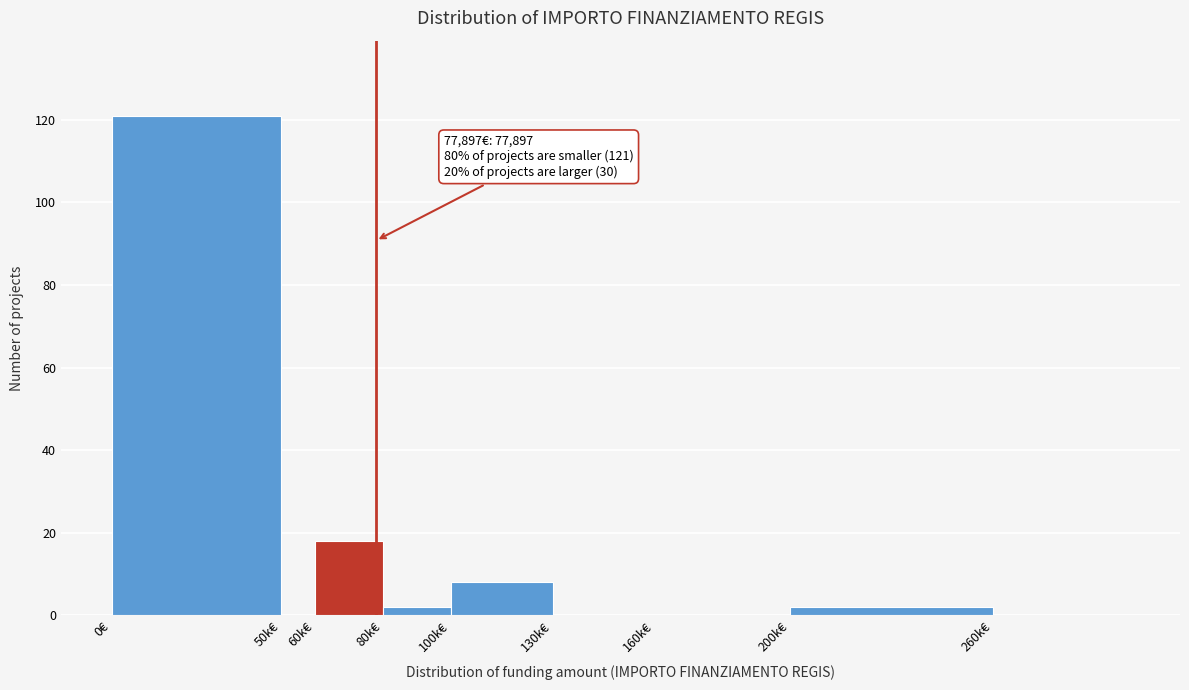

Reading left to right, what are all the values shown in this chart?

0€=121	50k€=0	60k€=18	80k€=2	100k€=8	130k€=0	160k€=0	200k€=2	260k€=0